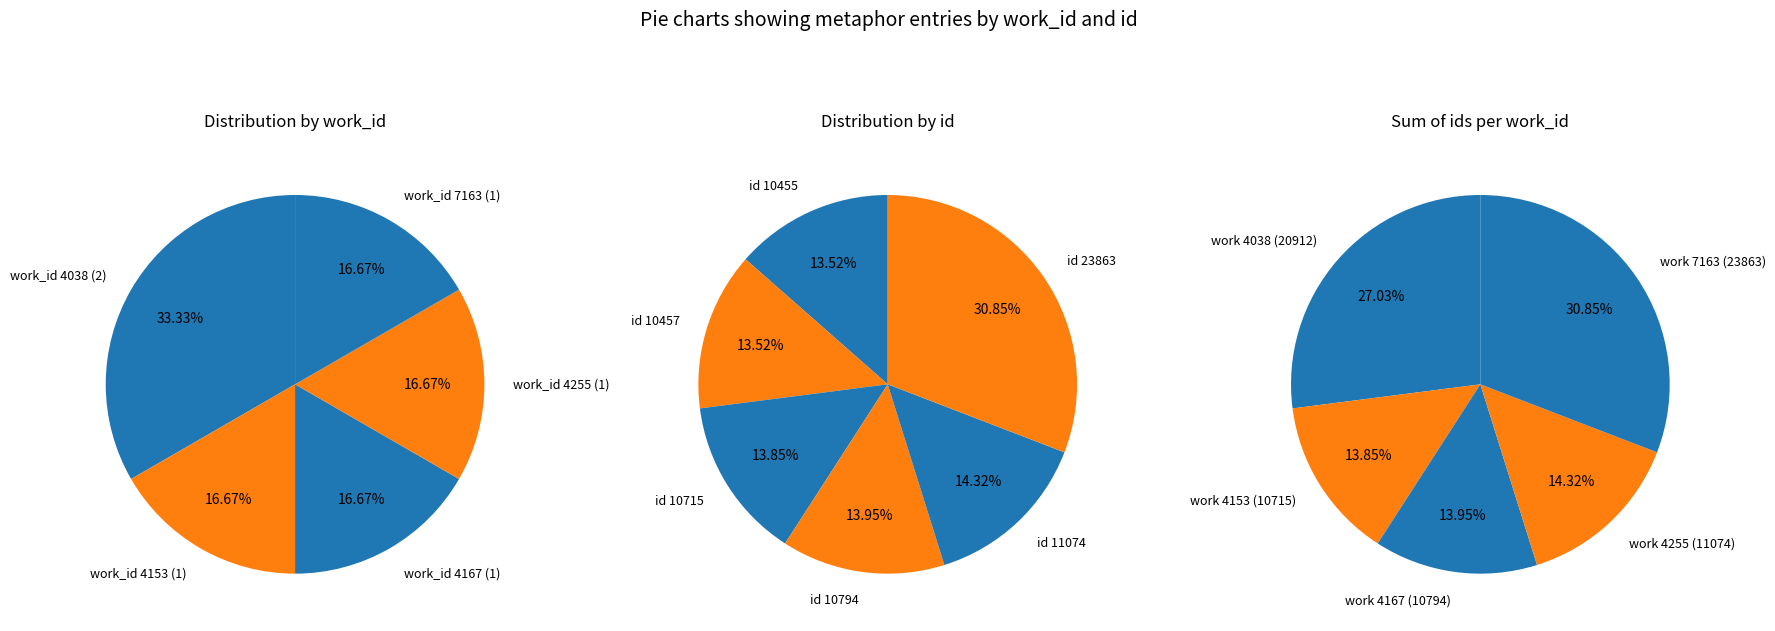

At 4255 (11074), list the series in order from largest to smallest.

id, work_id